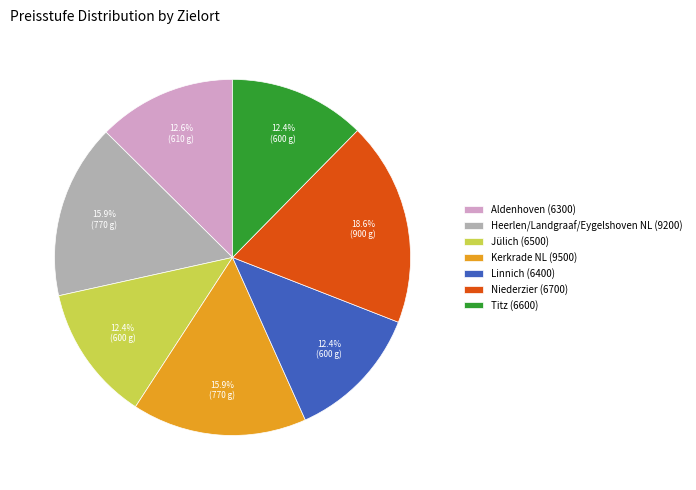

Which category has the biggest portion of the pie?

Niederzier (6700)